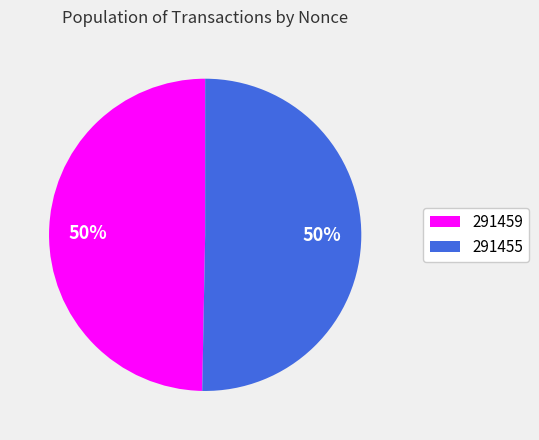

Which slice represents more than half of the pie?

291455